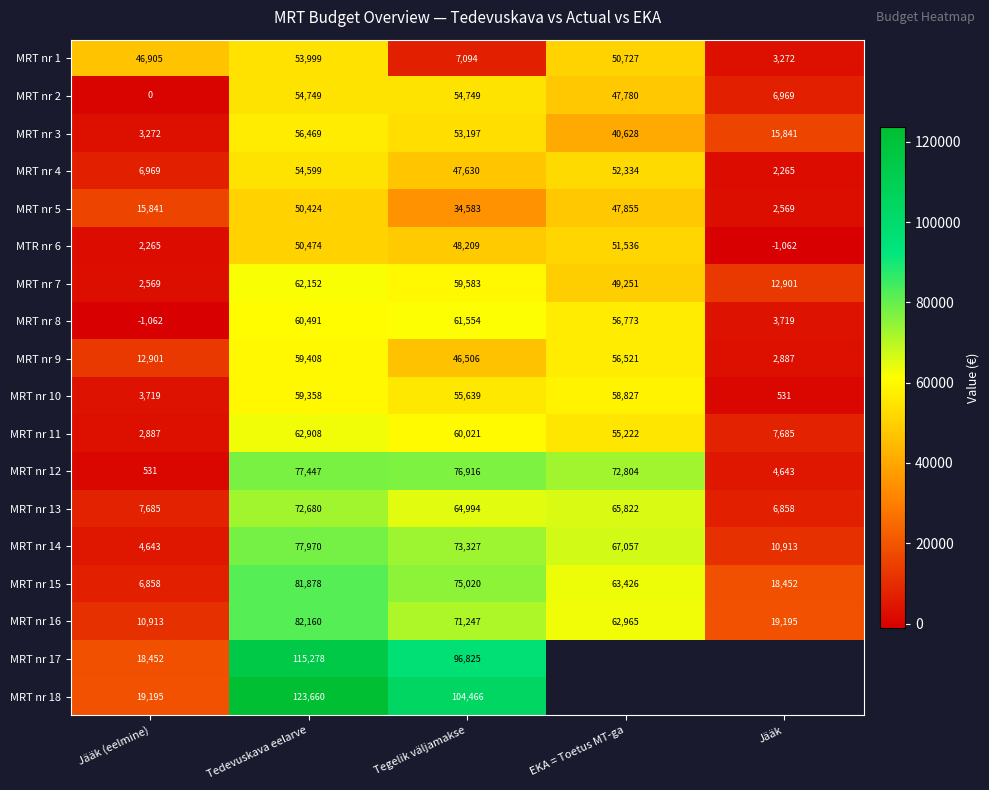

At which category is the sum across all series the highest?

Tedevuskava eelarve